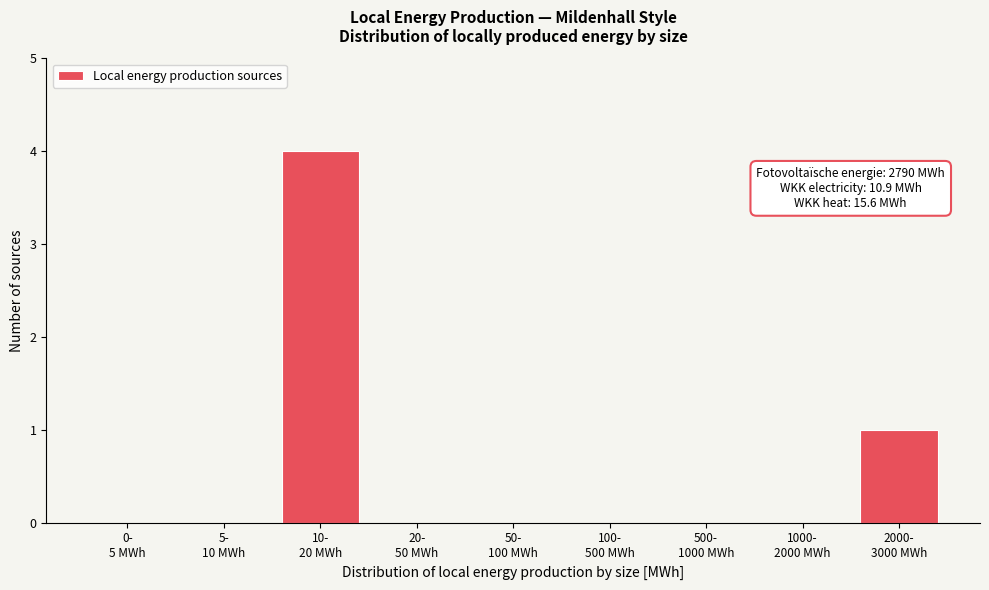

What is the sum of all values?

5